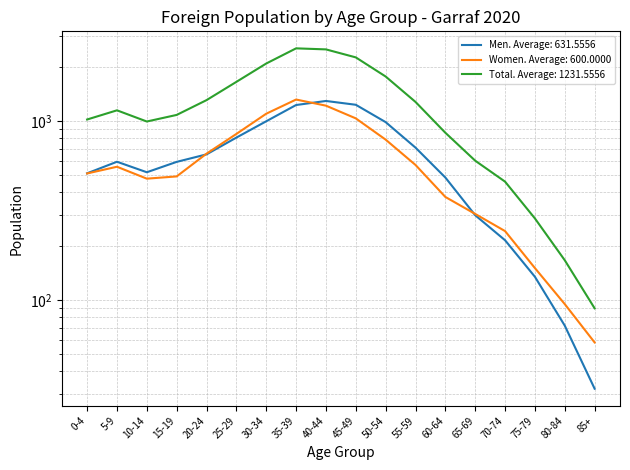

Reading left to right, extract all data points from this chart.

Men: 0-4=511	5-9=593	10-14=518	15-19=592	20-24=652	25-29=809	30-34=998	35-39=1230	40-44=1296	45-49=1234	50-54=987	55-59=711	60-64=484	65-69=298	70-74=216	75-79=135	80-84=72	85+=32
Women: 0-4=510	5-9=556	10-14=477	15-19=491	20-24=658	25-29=848	30-34=1100	35-39=1320	40-44=1220	45-49=1036	50-54=788	55-59=569	60-64=377	65-69=303	70-74=243	75-79=151	80-84=95	85+=58
Total: 0-4=1021	5-9=1149	10-14=995	15-19=1083	20-24=1310	25-29=1657	30-34=2098	35-39=2550	40-44=2516	45-49=2270	50-54=1775	55-59=1280	60-64=861	65-69=601	70-74=459	75-79=286	80-84=167	85+=90